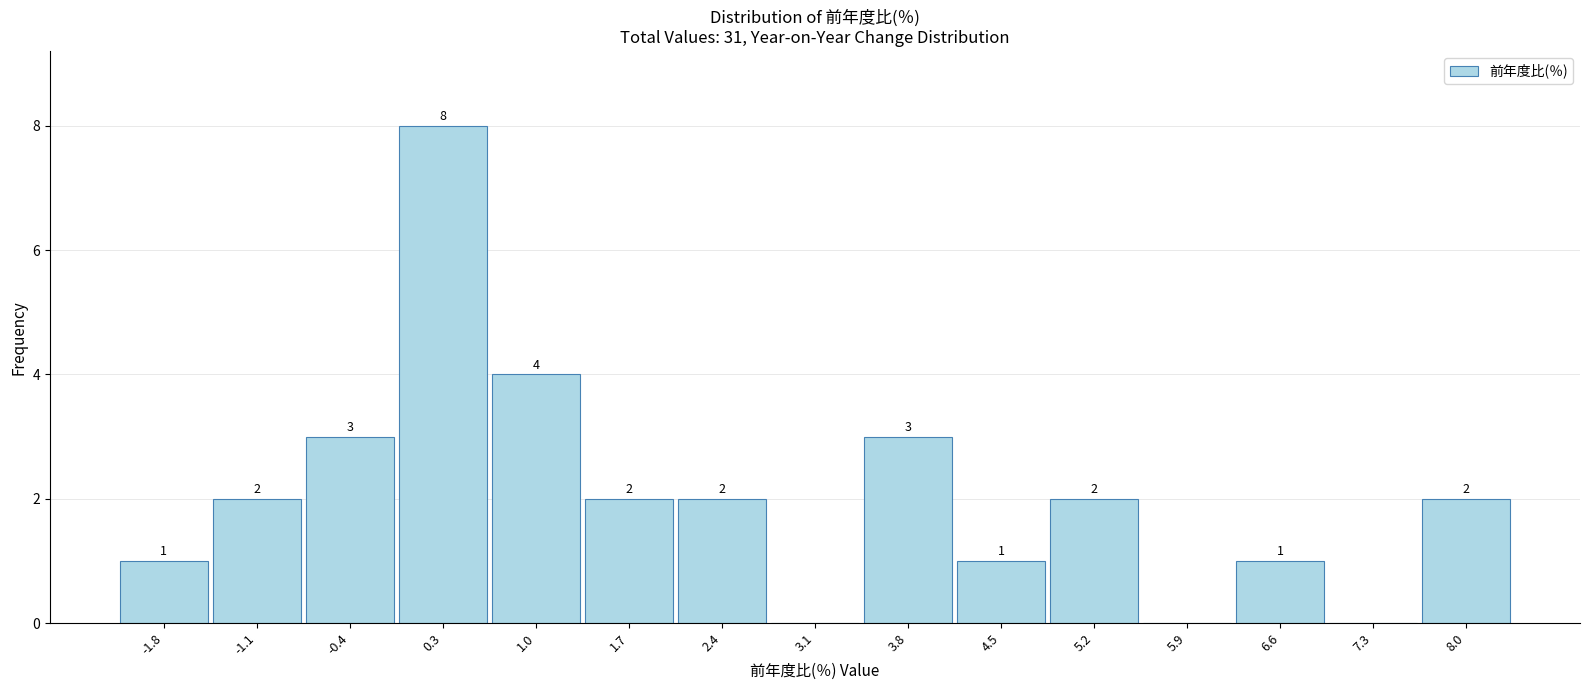

Which range on the x-axis has the tallest bar?

0.0 to 0.7